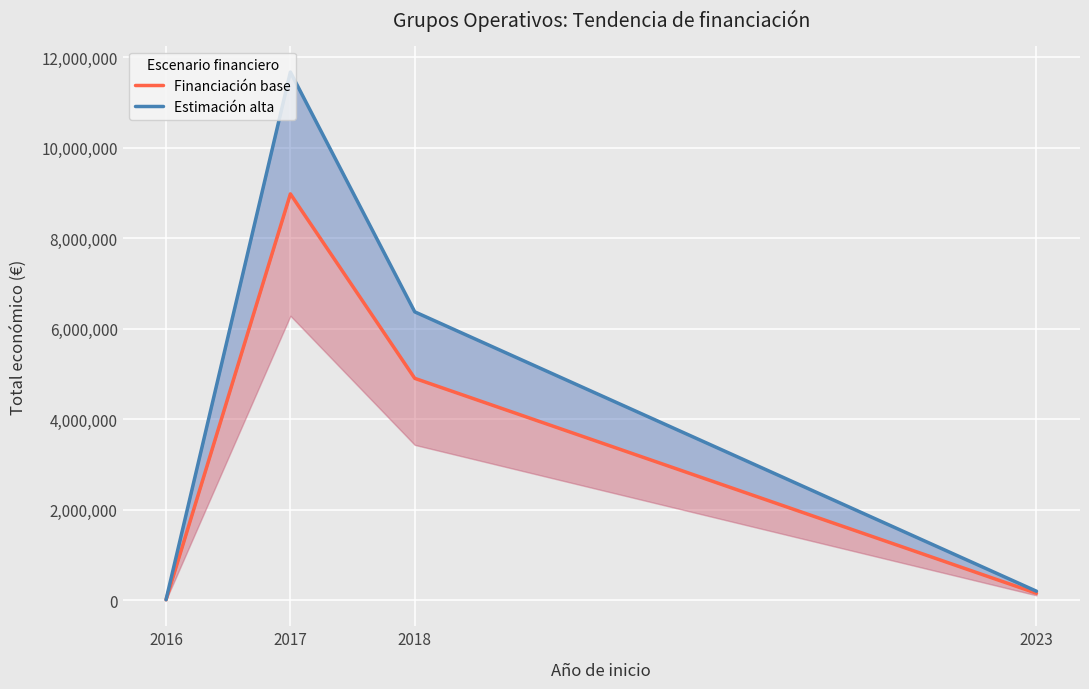

Where is the first local maximum for Estimación alta?

2017